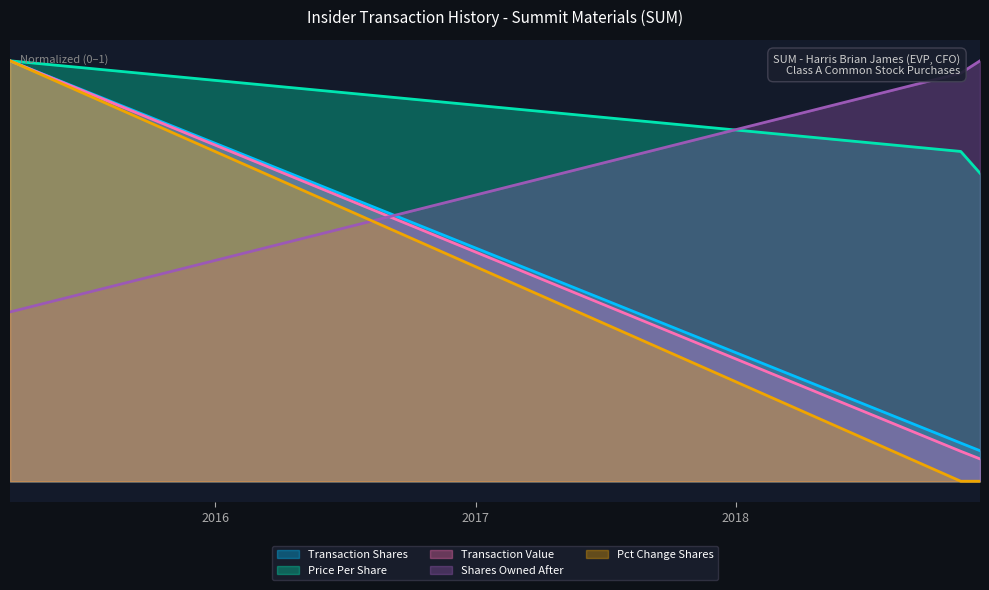

Which category has the lowest value in the transactionPricePerShare series?

2018-12-10